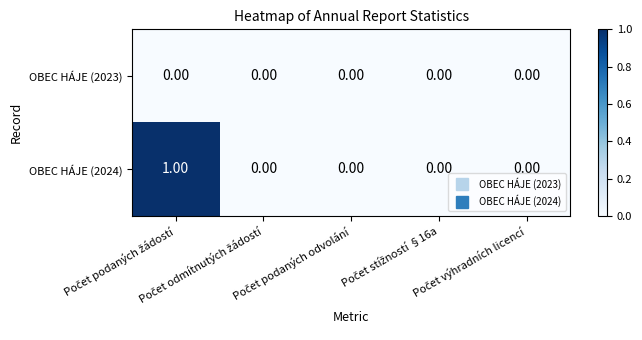

Rank the series by their maximum value, from highest to lowest.

OBEC HÁJE (2024), OBEC HÁJE (2023)